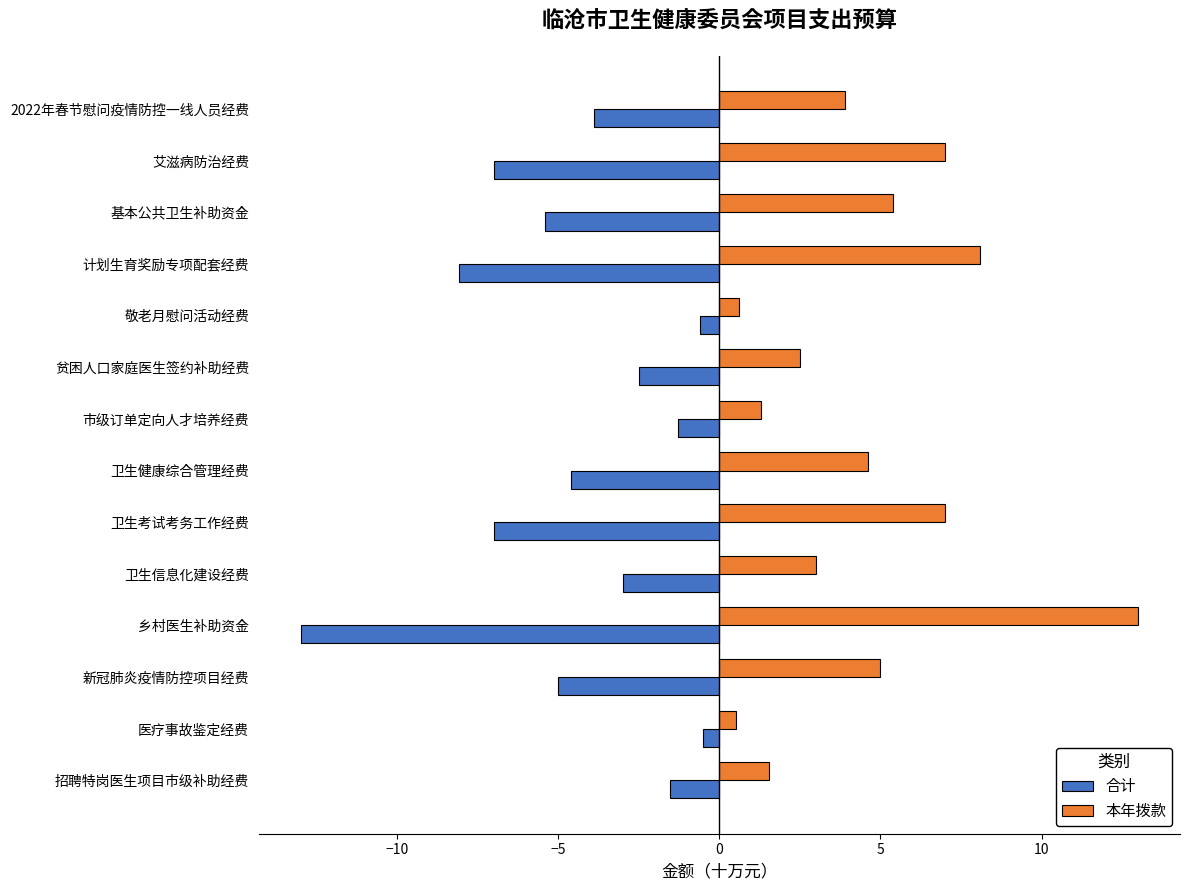

What is the approximate value of 本年拨款 at 敬老月慰问活动经费?

0.6